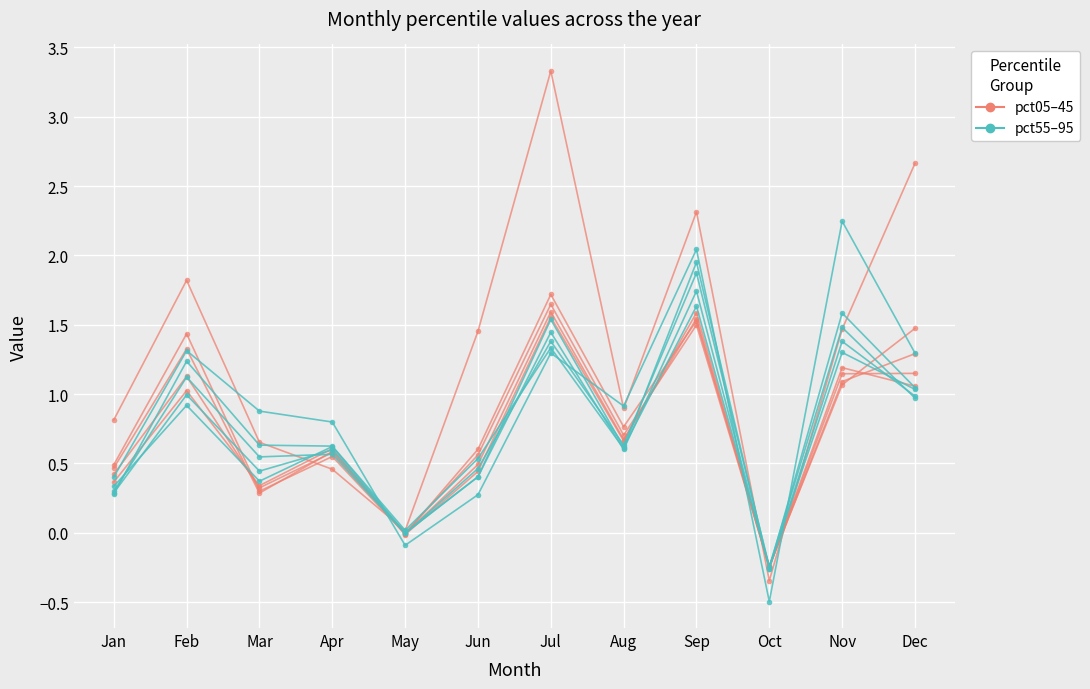

Reading left to right, list all the values displayed in this chart.

pct05-45: 0.8	1.8	0.7	0.5	0.0	1.5	3.3	0.9	2.3	-0.3	1.5	2.7
pct55-95: 0.3	0.9	0.4	0.6	-0.0	0.4	1.5	0.6	1.6	-0.2	1.3	1.0